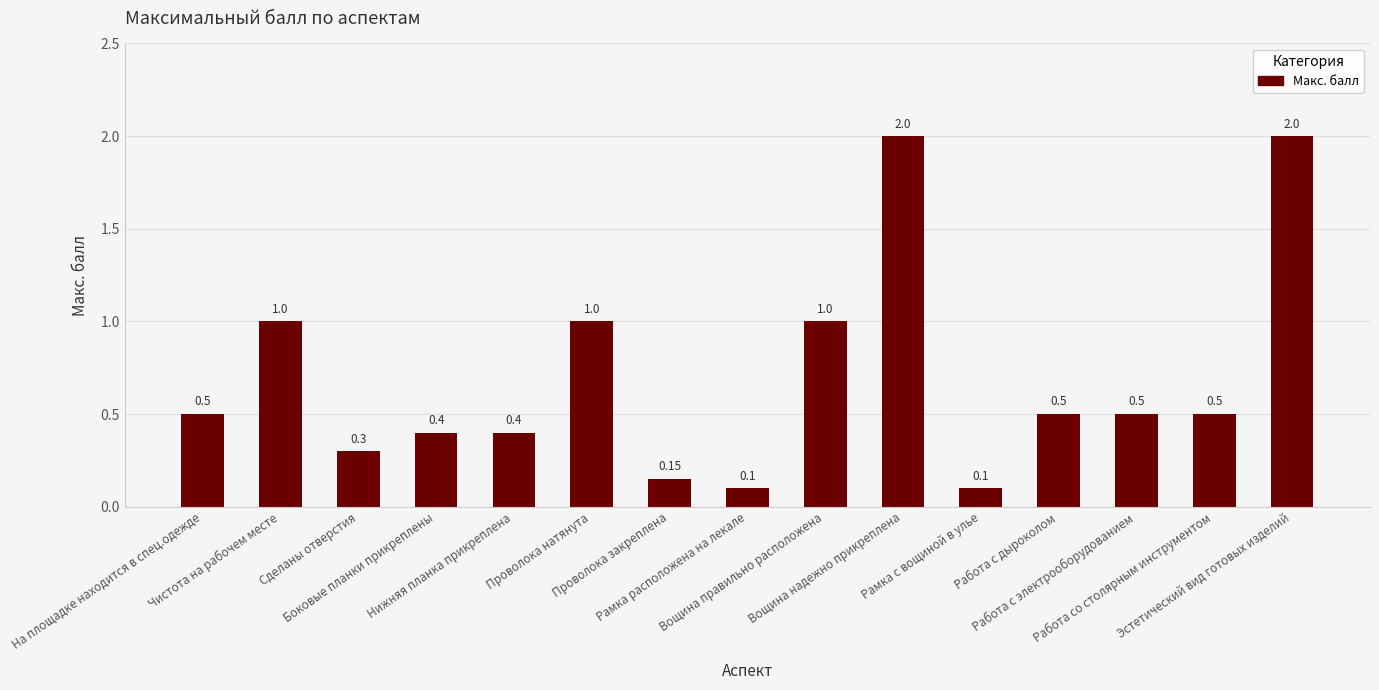

Count the number of categories in the chart.

15